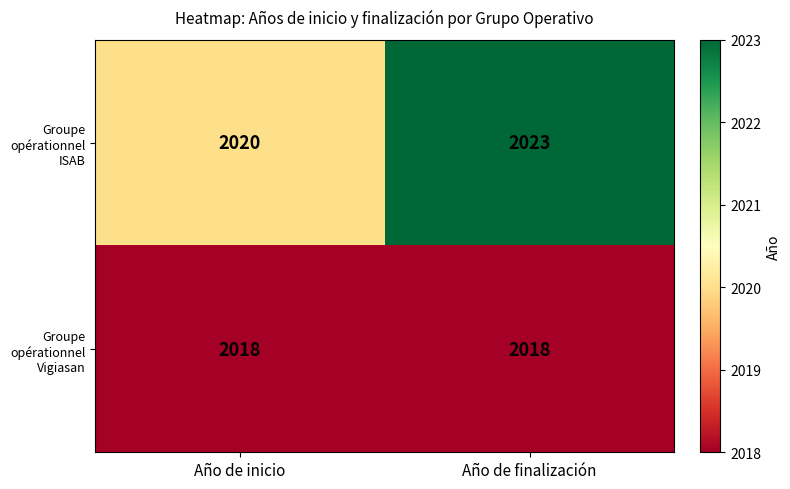

Which series has the largest total across all categories?

Groupe opérationnel ISAB